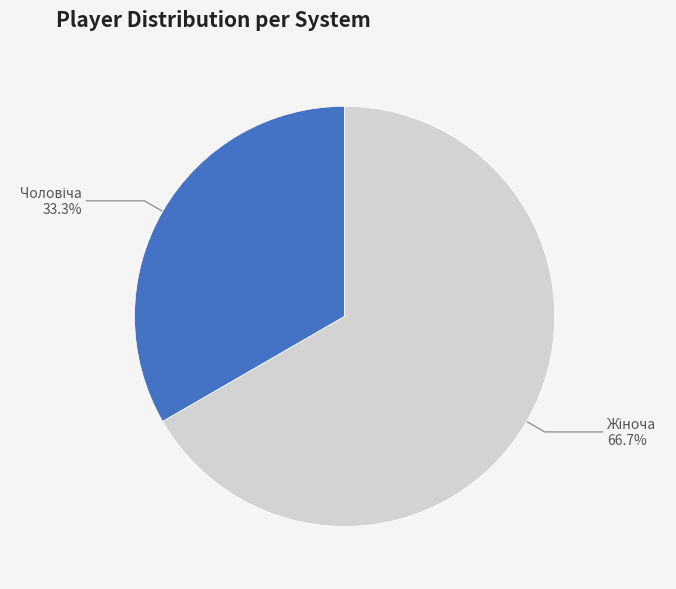

Is there a majority slice in this chart?

Yes